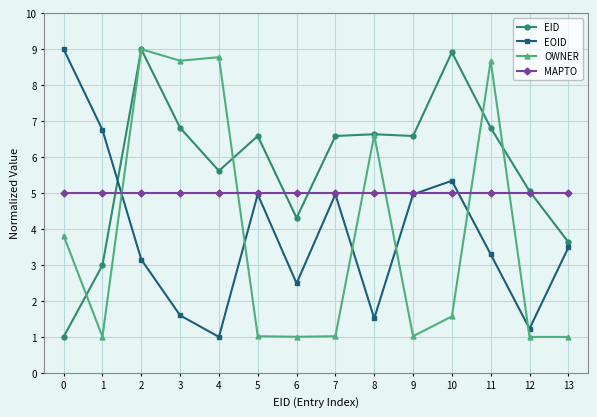

True or false: OWNER has a value of 0.4 at 12.

False